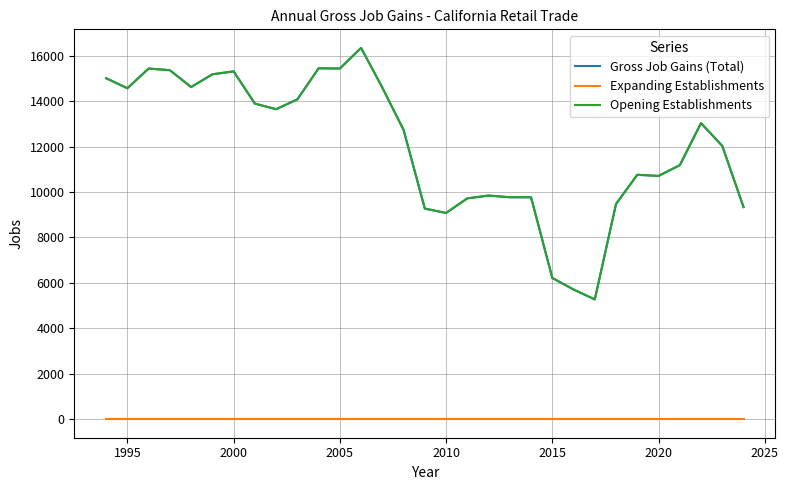

How many data points in Opening Establishments are less than 12735?

15